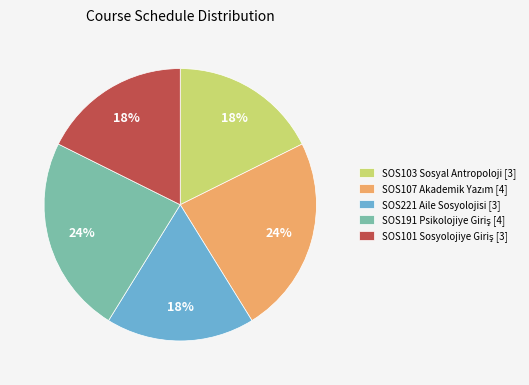

Is there any slice that represents more than half of the pie?

No